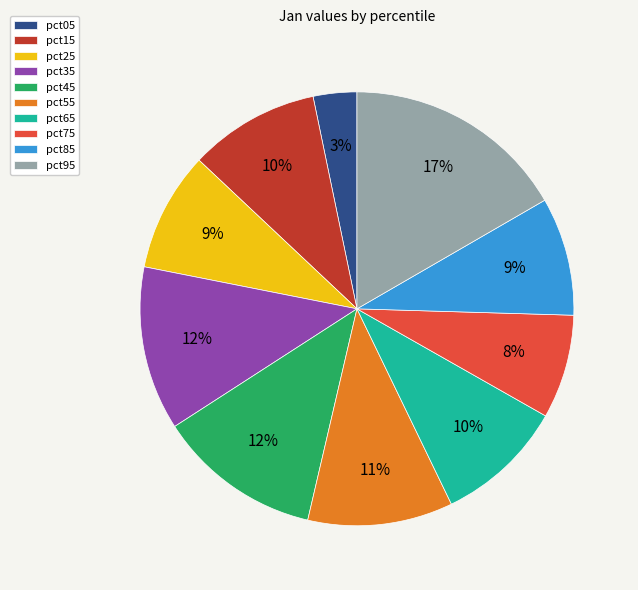

The pct85 slice represents 9% of the pie. True or false?

True